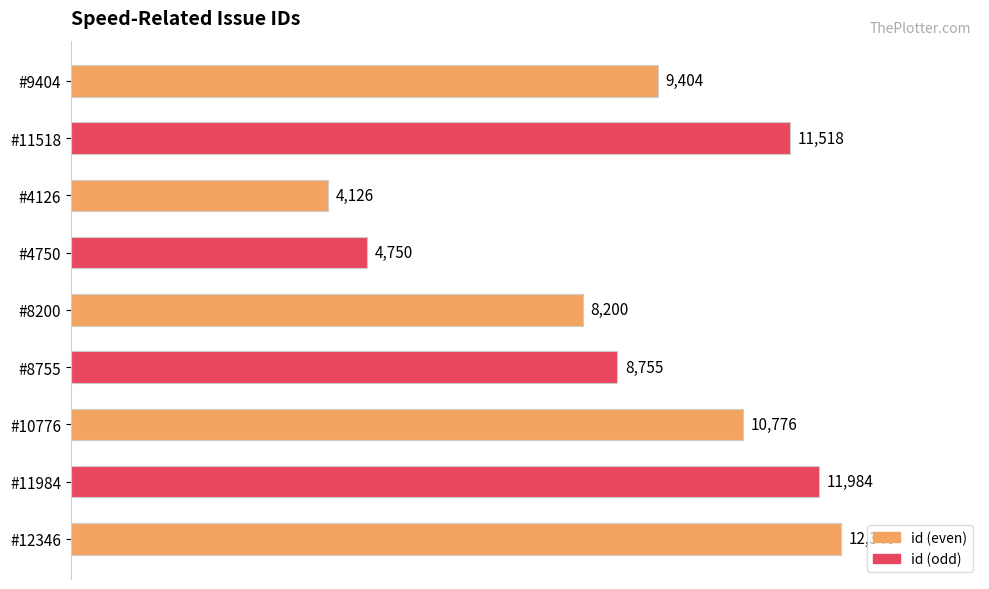

The value at #9404 is 9404. True or false?

True